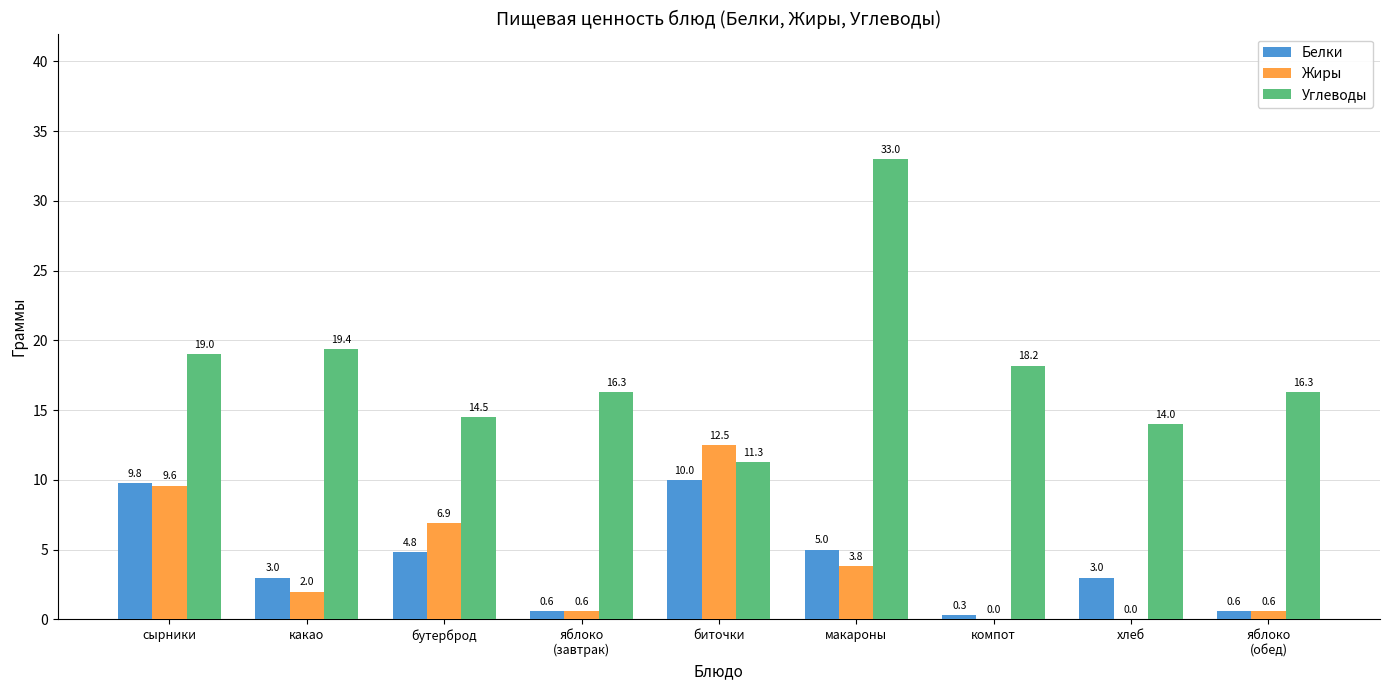

The Углеводы series shows 54.3 at макароны. True or false?

False